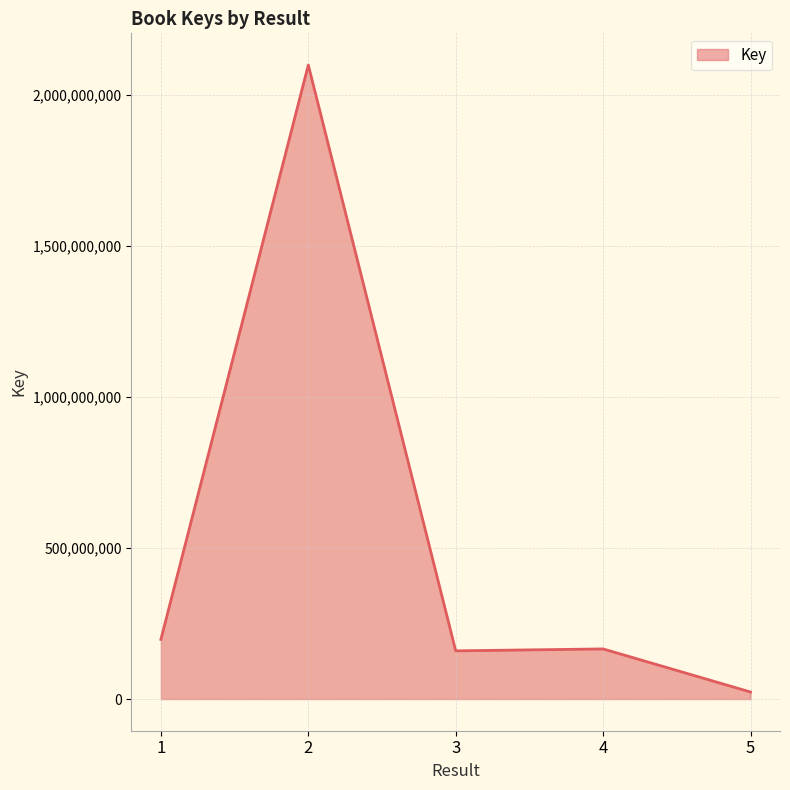

What is the smallest value displayed?

23195470